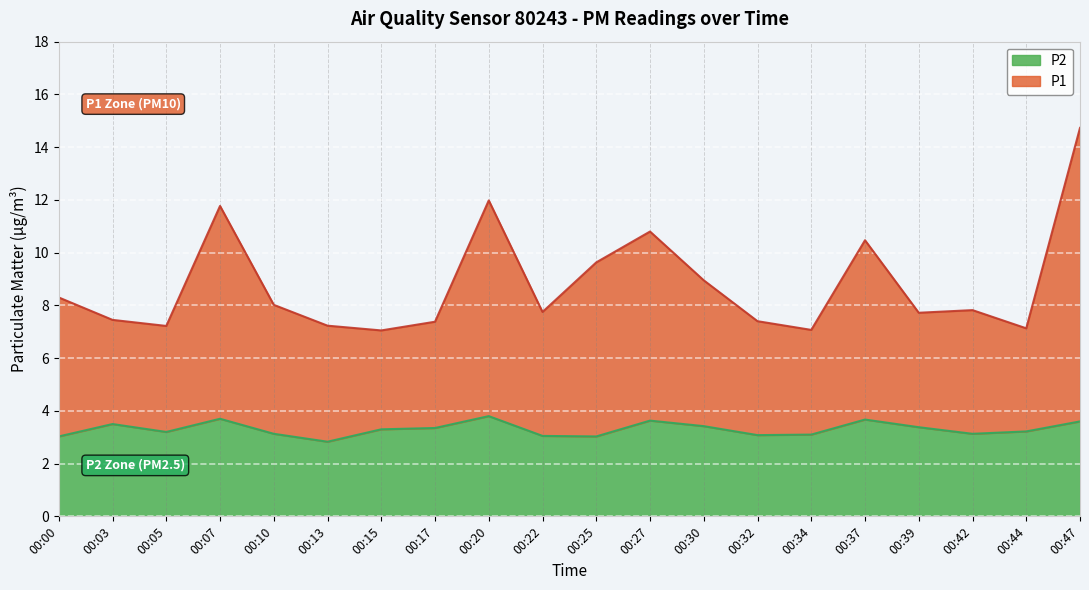

What is the minimum value shown in the chart?

2.8